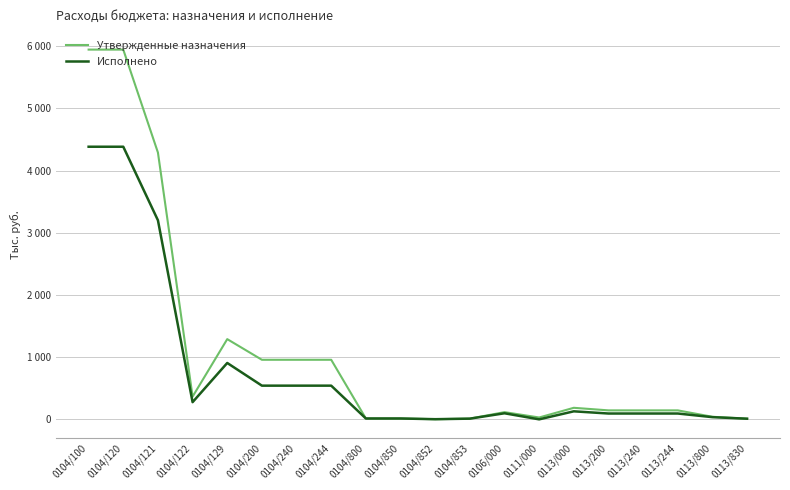

What are all the series names shown in the legend?

Утвержденные назначения, Исполнено